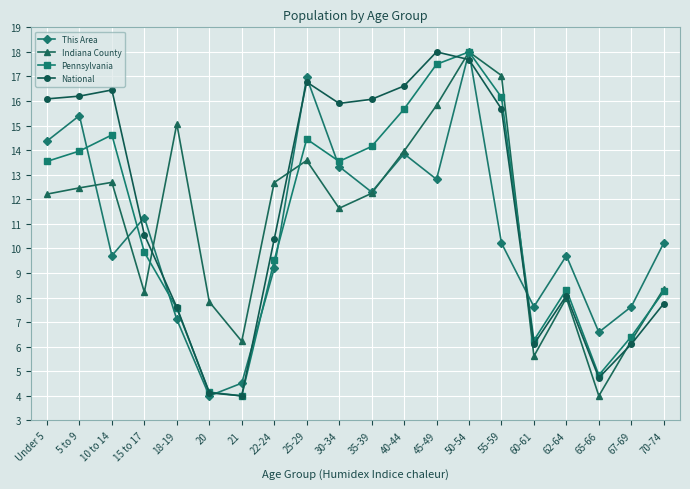

At which category is the sum across all series the highest?

50-54